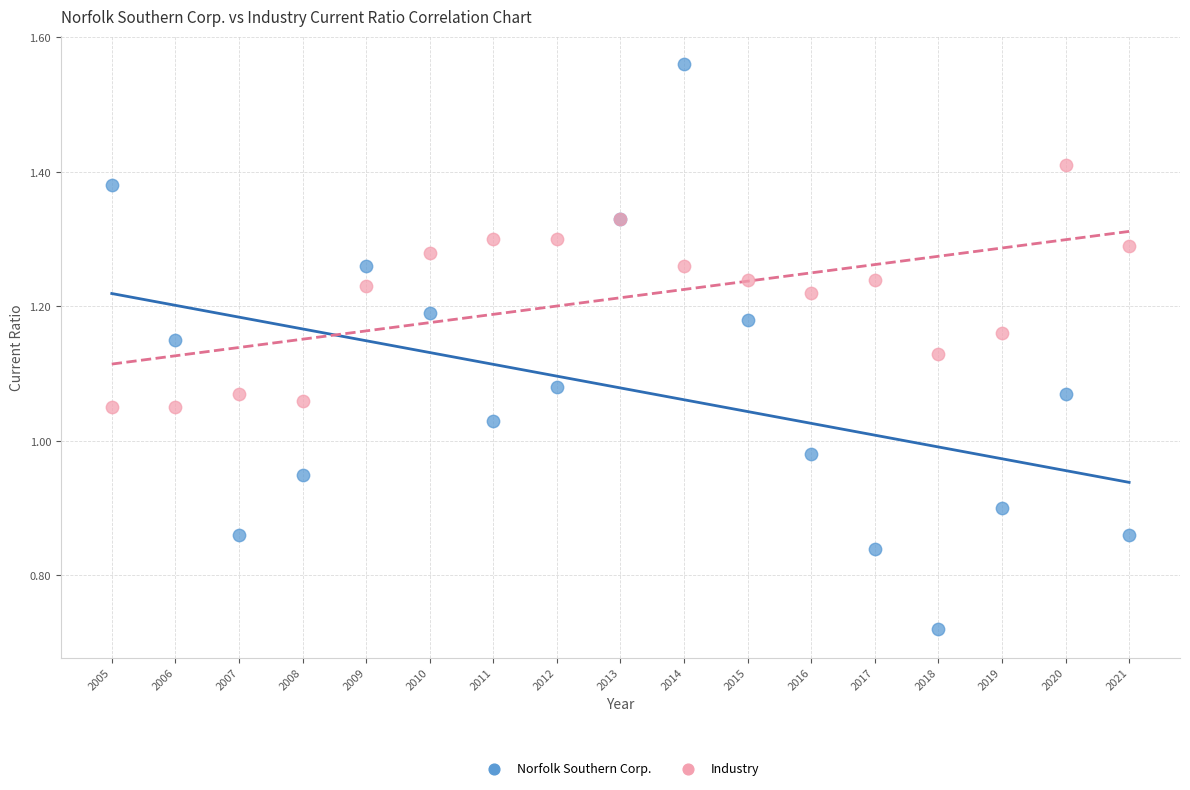

Which series has the widest spread of Y values?

Norfolk Southern Corp.